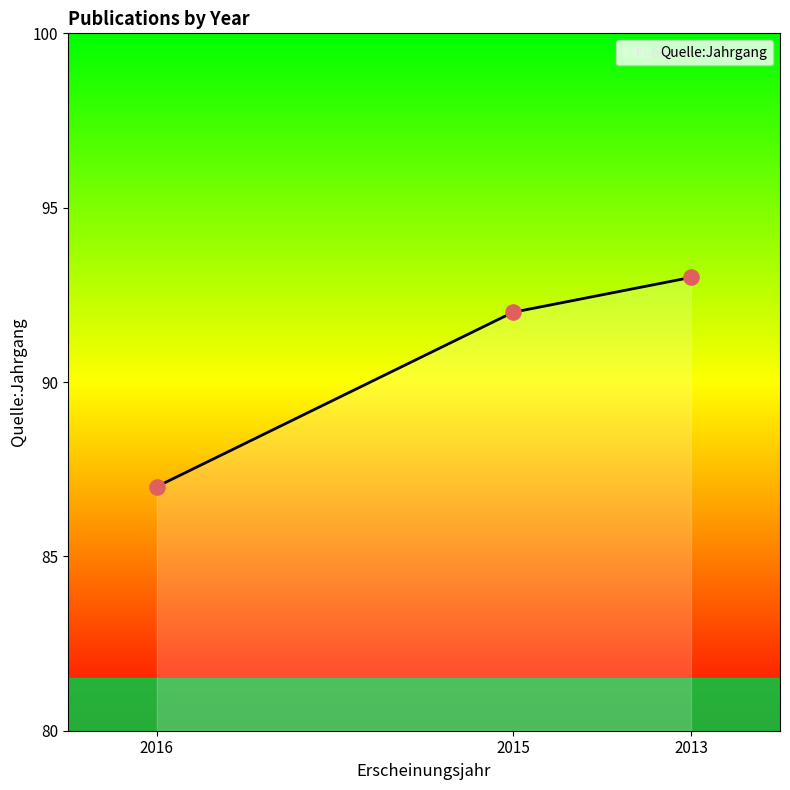

What is the highest value of the Quelle:Jahrgang series?

93.0